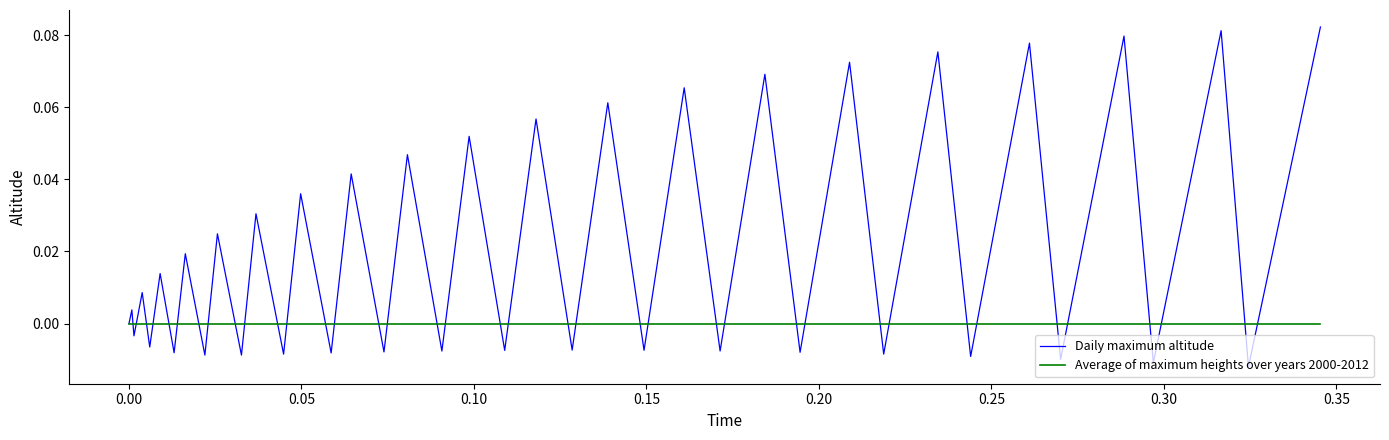

Which series has the largest range (max minus min)?

Daily maximum altitude